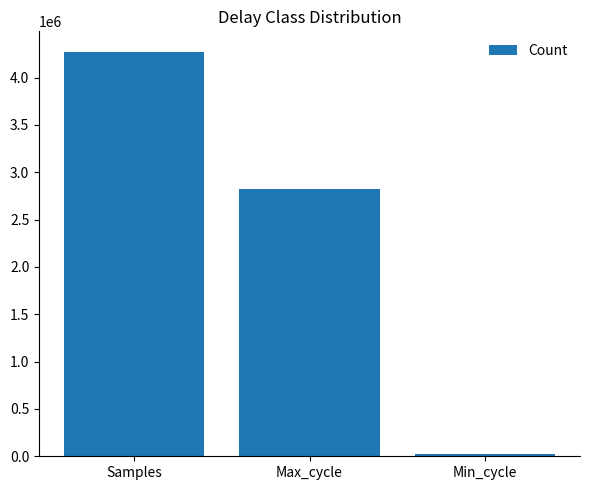

What is the label of the 2nd bar from the right?

Max_cycle